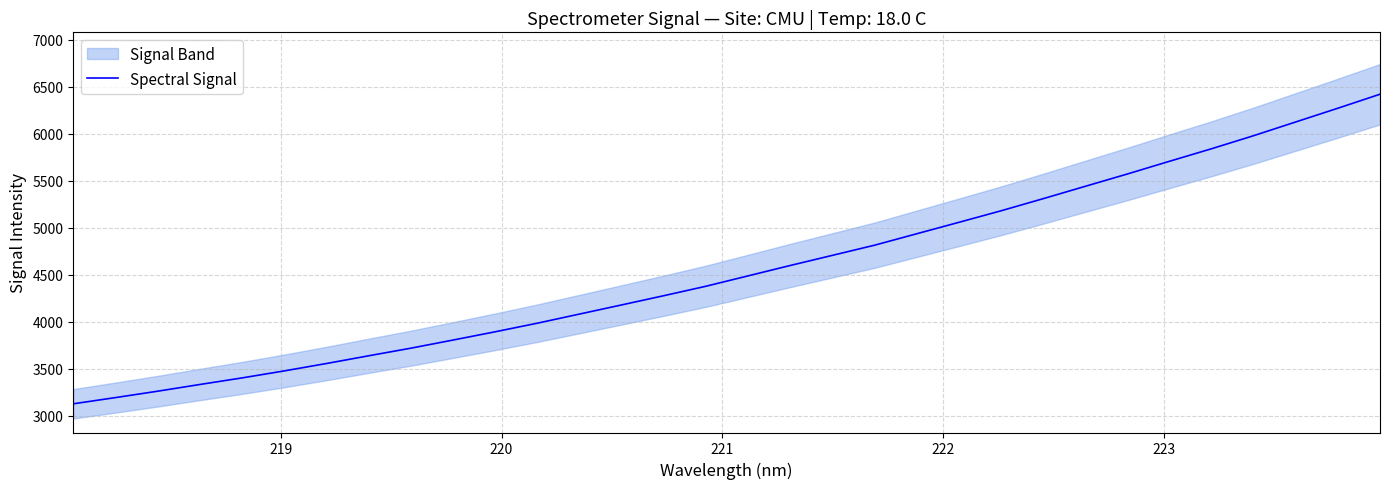

What is the maximum value for Spectral Signal?

6421.3